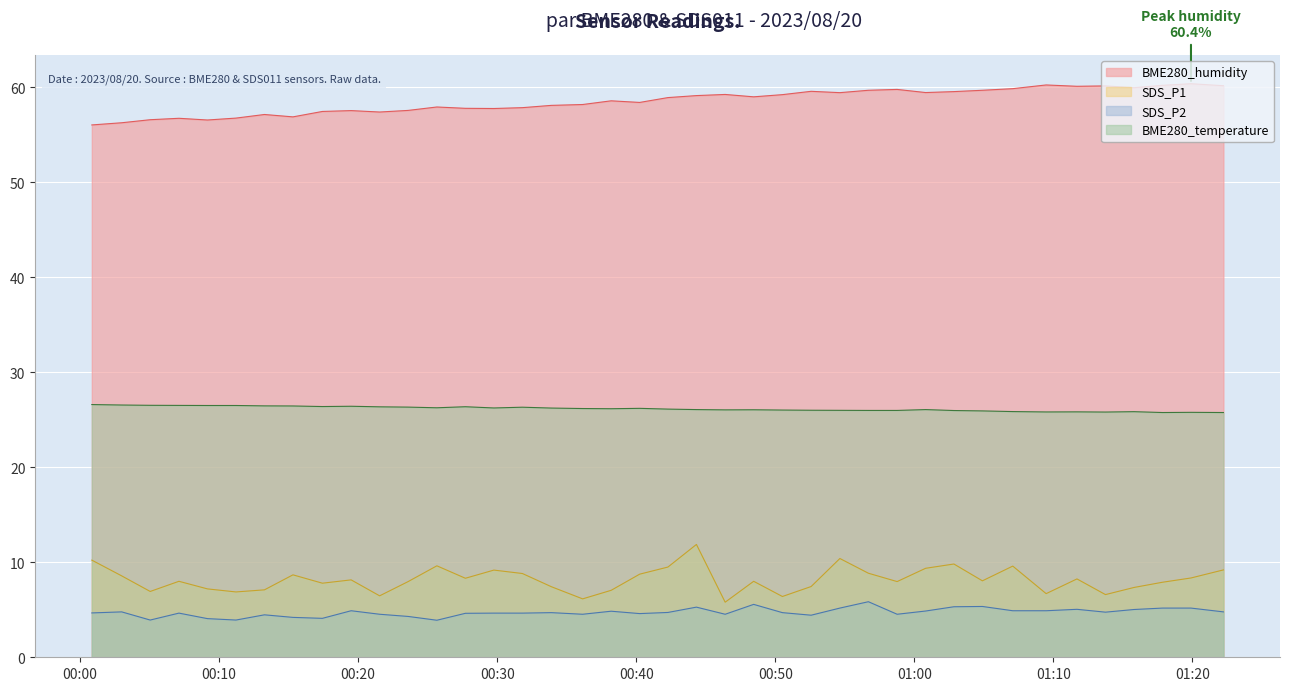

True or false: SDS_P1 and BME280_humidity intersect in this chart.

False